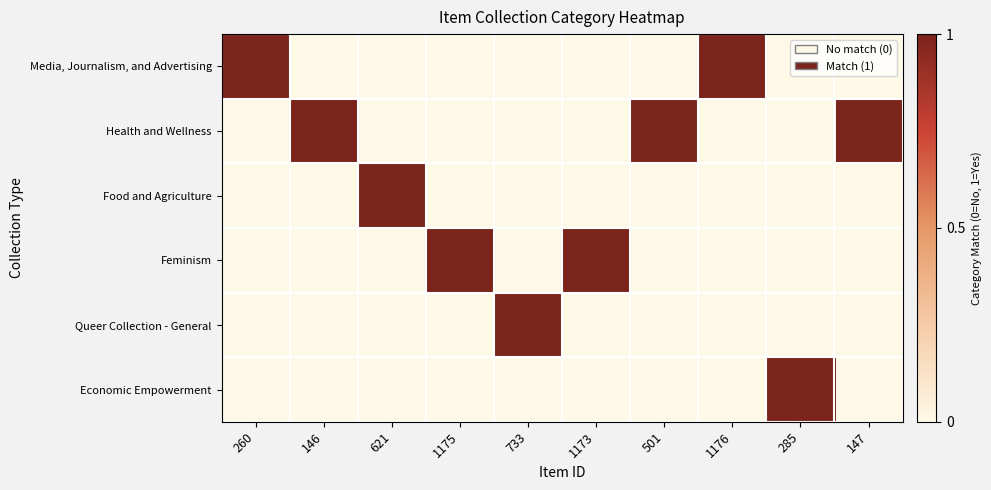

Reading left to right, extract all data points from this chart.

Media, Journalism, and Advertising: 260=1	146=0	621=0	1175=0	733=0	1173=0	501=0	1176=1	285=0	147=0
Health and Wellness: 260=0	146=1	621=0	1175=0	733=0	1173=0	501=1	1176=0	285=0	147=1
Food and Agriculture: 260=0	146=0	621=1	1175=0	733=0	1173=0	501=0	1176=0	285=0	147=0
Feminism: 260=0	146=0	621=0	1175=1	733=0	1173=1	501=0	1176=0	285=0	147=0
Queer Collection - General: 260=0	146=0	621=0	1175=0	733=1	1173=0	501=0	1176=0	285=0	147=0
Economic Empowerment: 260=0	146=0	621=0	1175=0	733=0	1173=0	501=0	1176=0	285=1	147=0